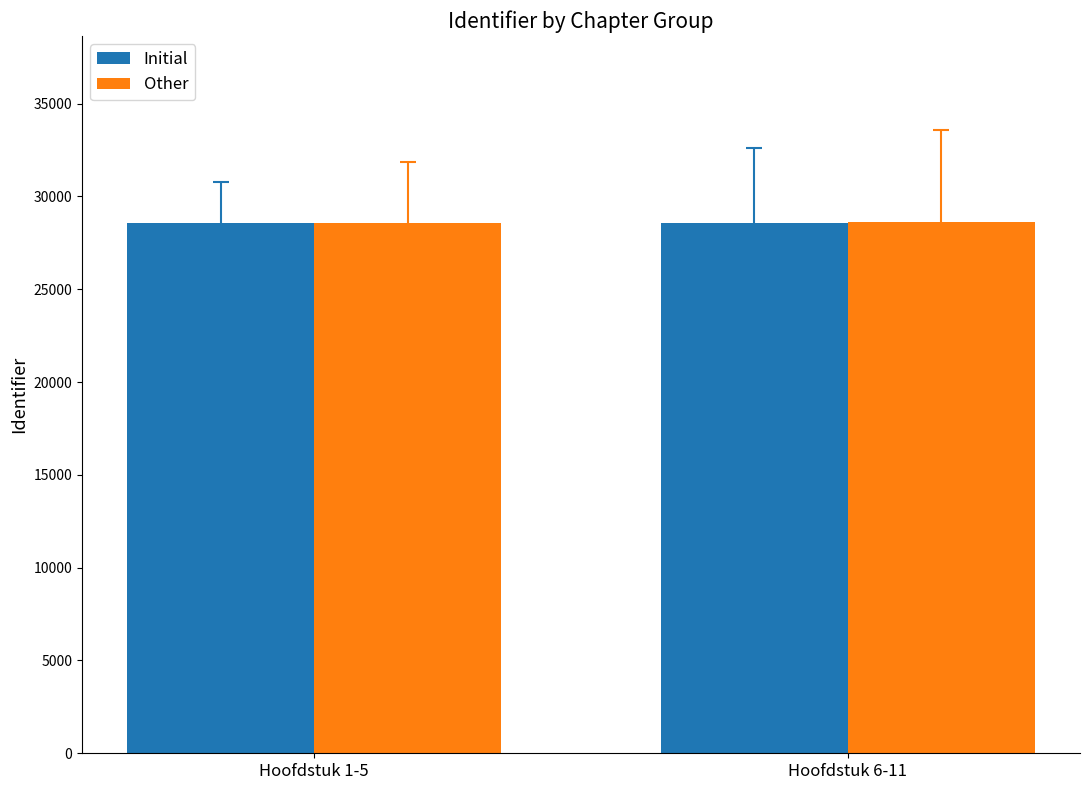

What is the label of the 2nd bar from the left?

Hoofdstuk 6-11